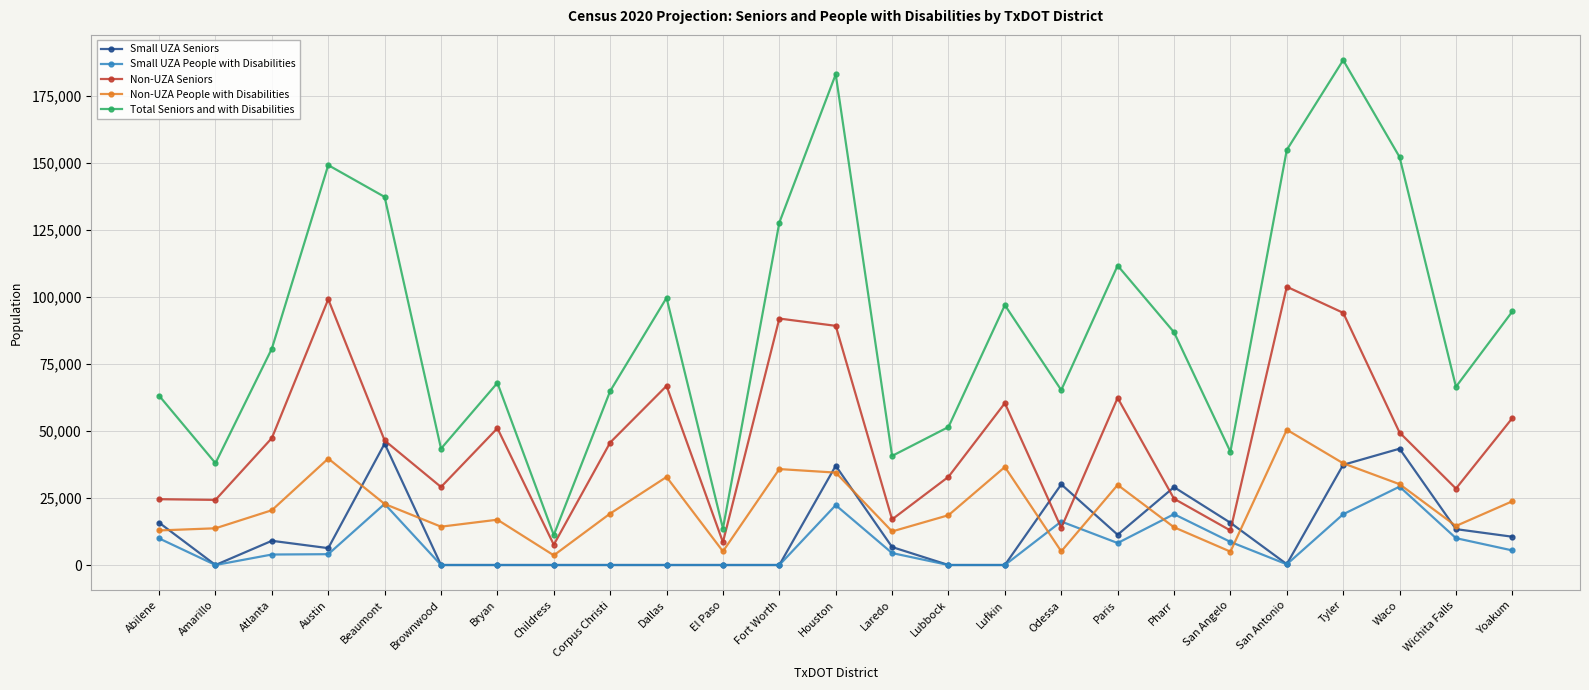

Which series changed the most between Houston and San Angelo?

Total Seniors and with Disabilities